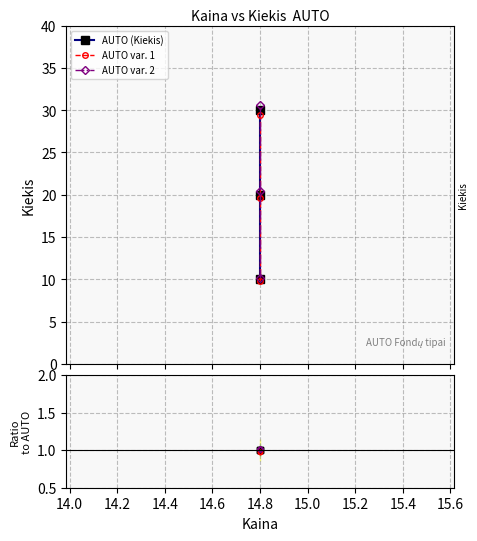

Reading right to left, extract all data points from this chart.

AUTO (Kiekis): 30.0	20.0	10.0
AUTO var. 1: 29.4	19.6	9.8
AUTO var. 2: 30.6	20.4	10.2
Ratio AUTO: 1.0	1.0	1.0
Ratio var. 1: 1.0	1.0	1.0
Ratio var. 2: 1.0	1.0	1.0